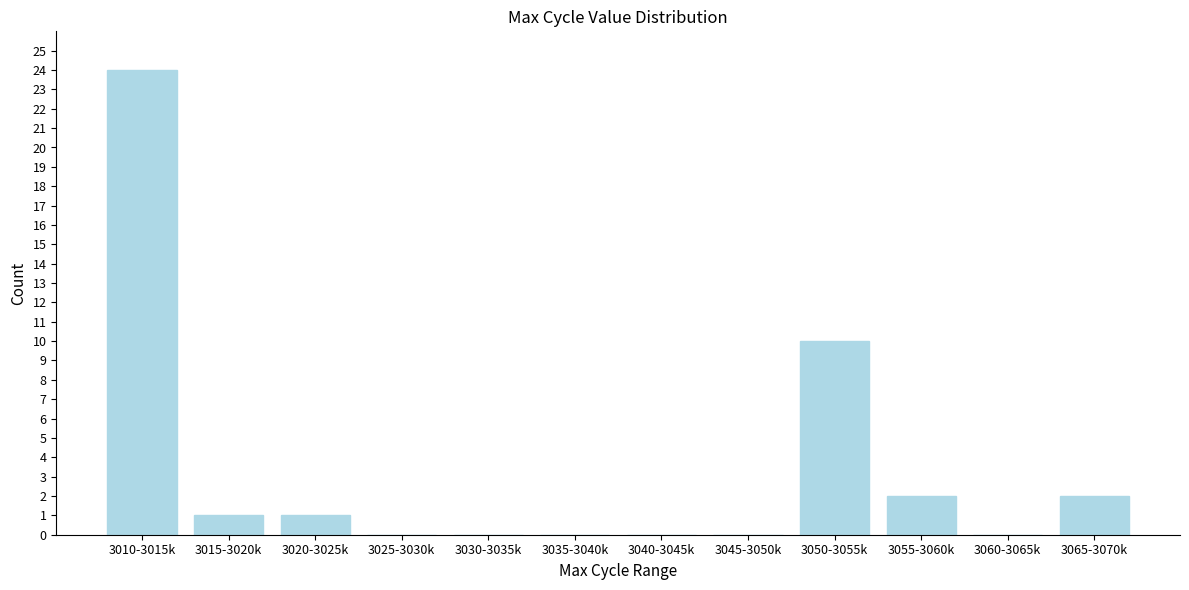

Reading left to right, what are all the values shown in this chart?

3010-3015k=24	3015-3020k=1	3020-3025k=1	3025-3030k=0	3030-3035k=0	3035-3040k=0	3040-3045k=0	3045-3050k=0	3050-3055k=10	3055-3060k=2	3060-3065k=0	3065-3070k=2